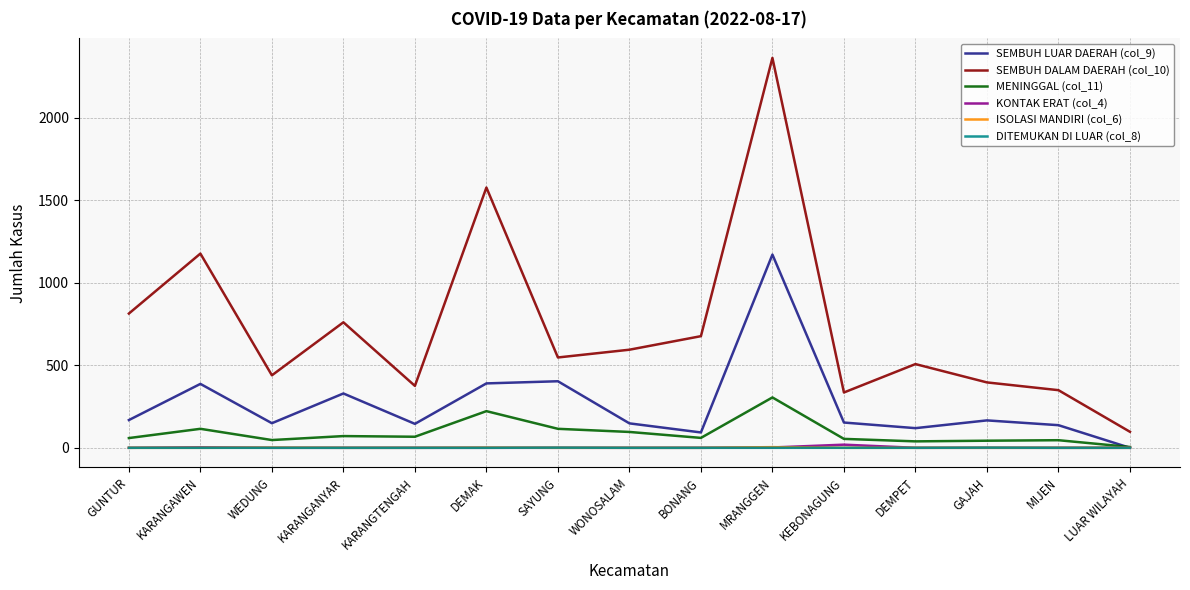

Is it true that DITEMUKAN DI LUAR (col_8) equals 0 at DEMAK?

True